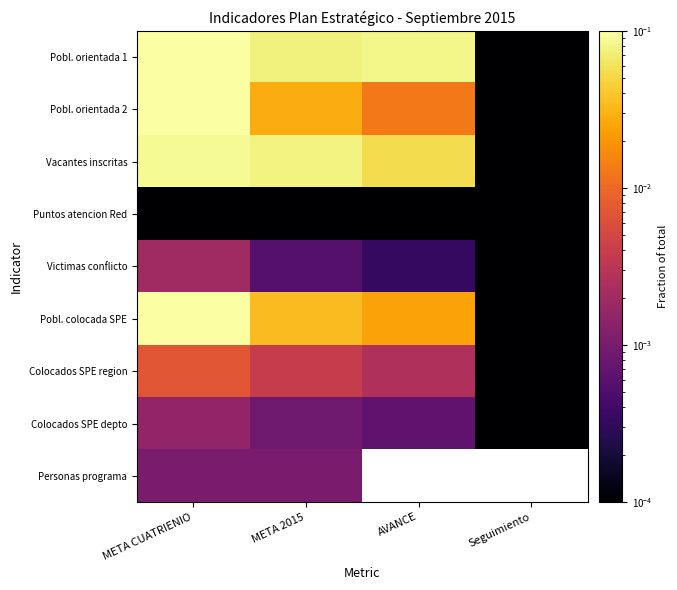

Count the number of categories in the chart.

4